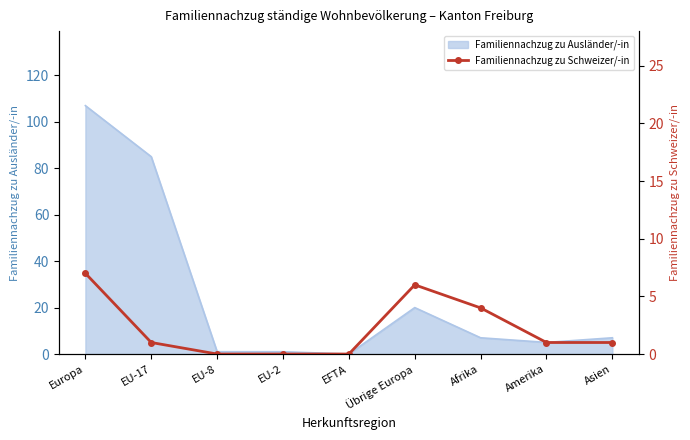

Reading left to right, what are all the values shown in this chart?

Europa=7	EU-17=1	EU-8=0	EU-2=0	EFTA=0	Übrige Europa=6	Afrika=4	Amerika=1	Asien=1